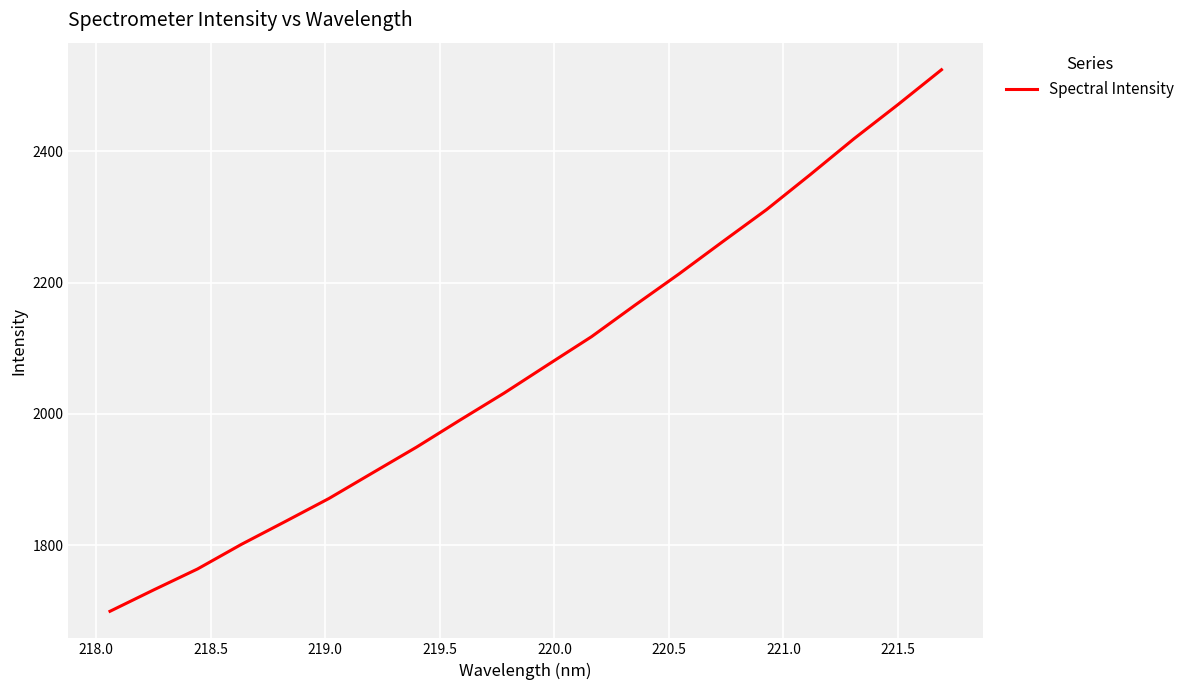

Reading left to right, list all the values displayed in this chart.

1699.7	1732.3	1764.1	1801.5	1836.2	1871.4	1910.5	1949.5	1991.0	2031.7	2074.9	2117.7	2166.0	2213.3	2262.5	2311.1	2364.5	2419.1	2470.8	2524.1